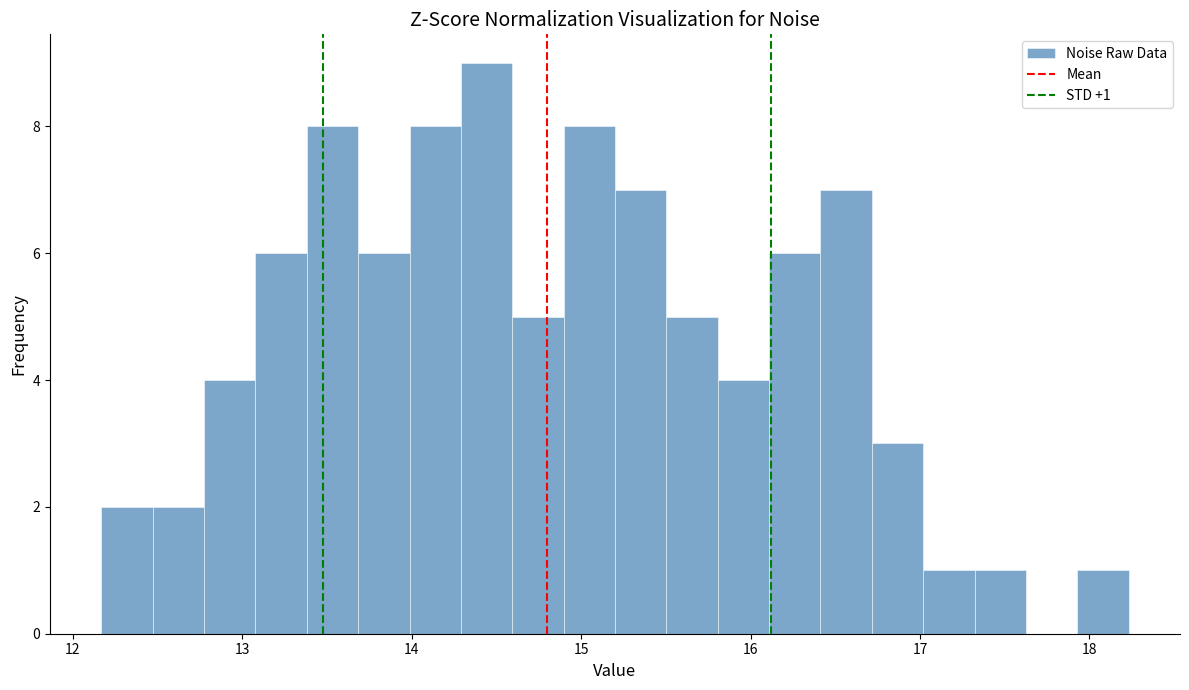

Read against the x-axis, roughly where is the centre of the tallest bar?

14.4